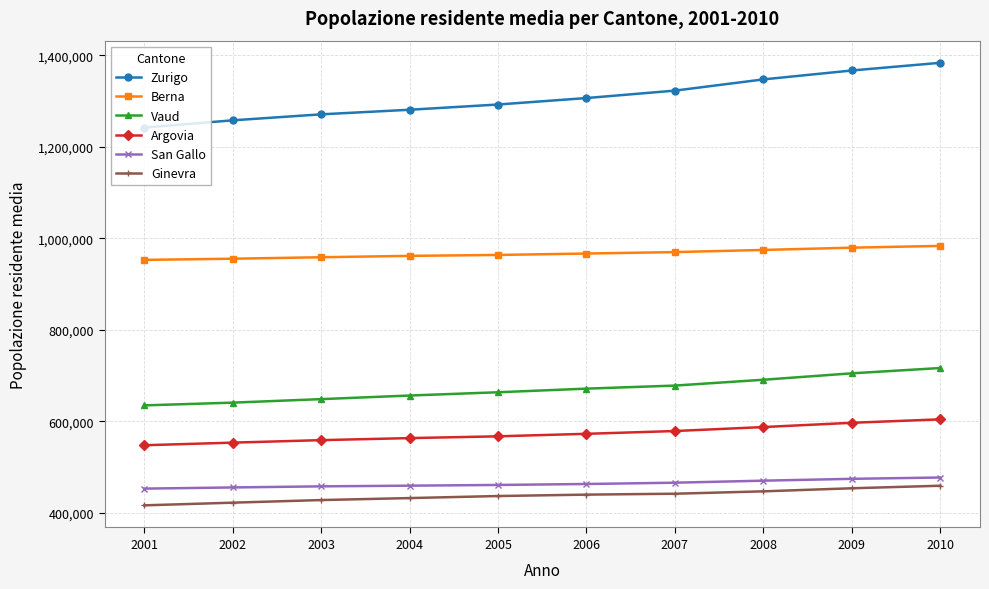

What are all the series names shown in the legend?

Zurigo, Berna, Vaud, Argovia, San Gallo, Ginevra